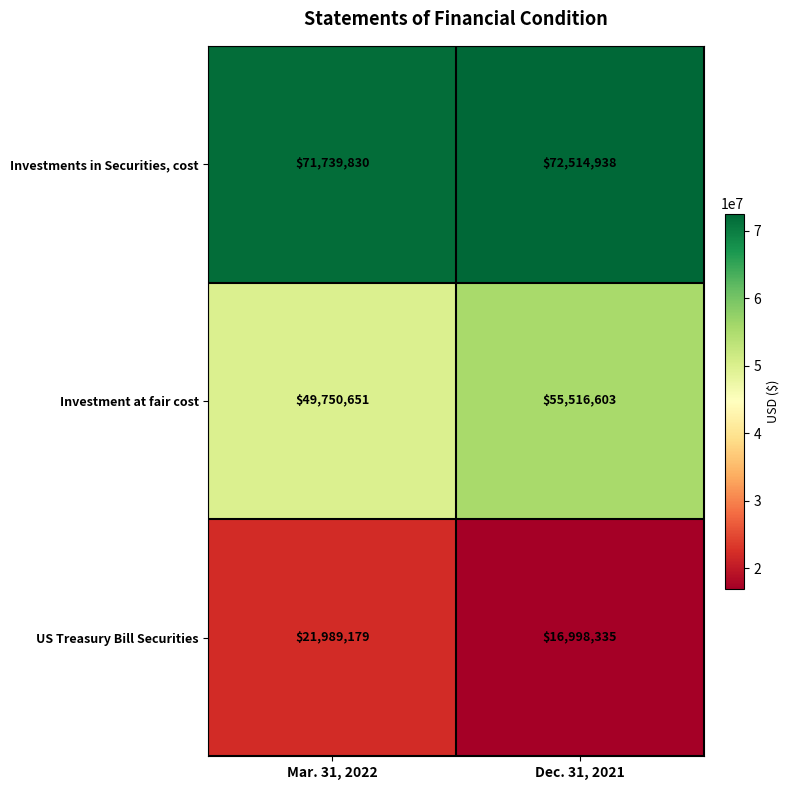

What is the average value of the Investment at fair cost series?

52633627